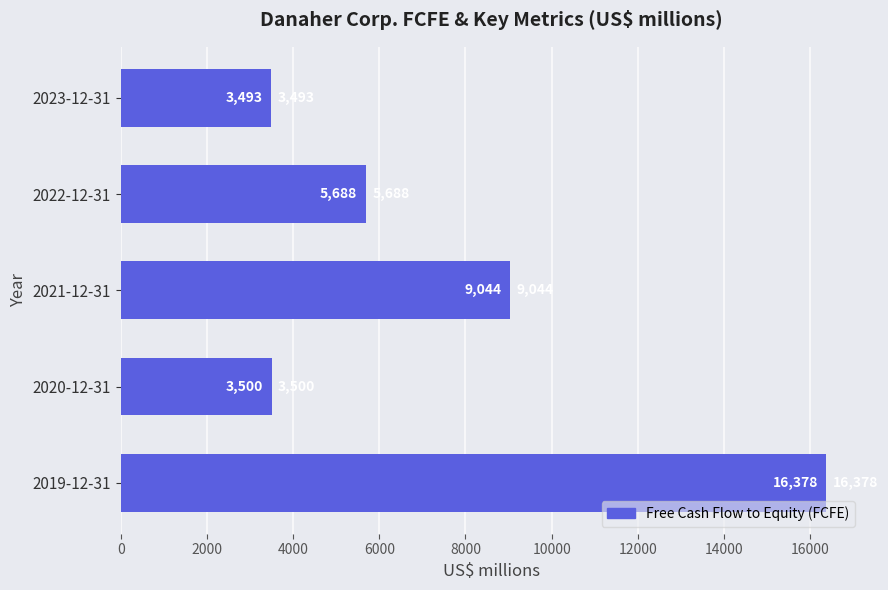

List the labels in order of value, smallest first.

2023-12-31, 2020-12-31, 2022-12-31, 2021-12-31, 2019-12-31